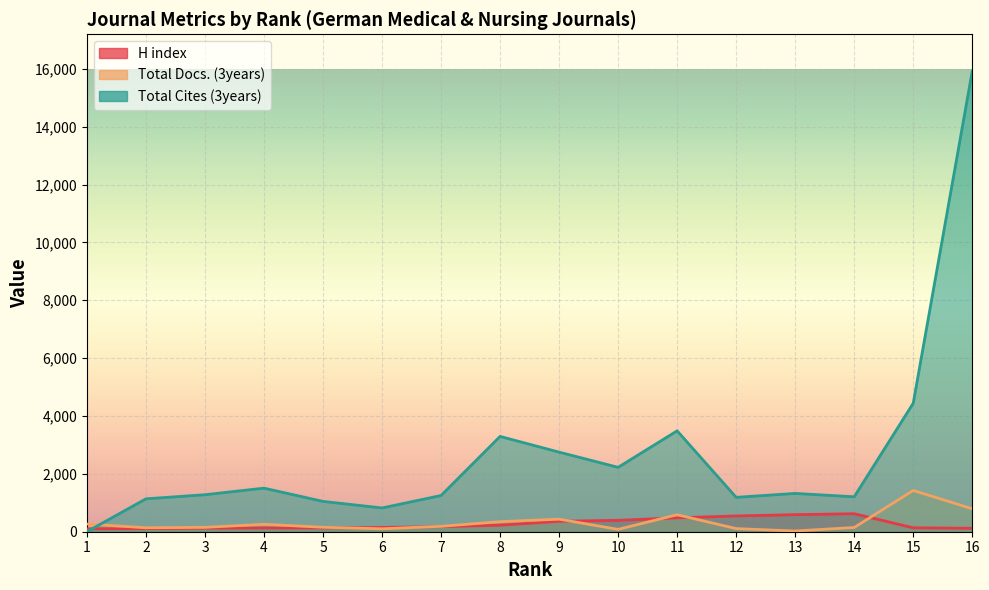

At which category is the sum across all series the highest?

16